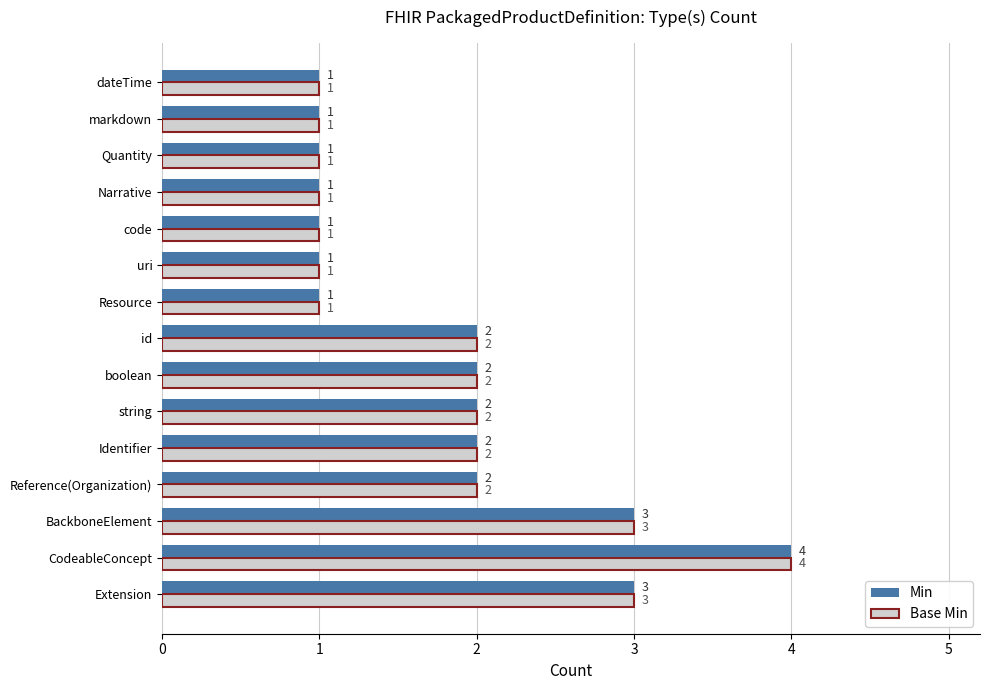

What is the sum of the Base Min values at Extension and Resource?

4